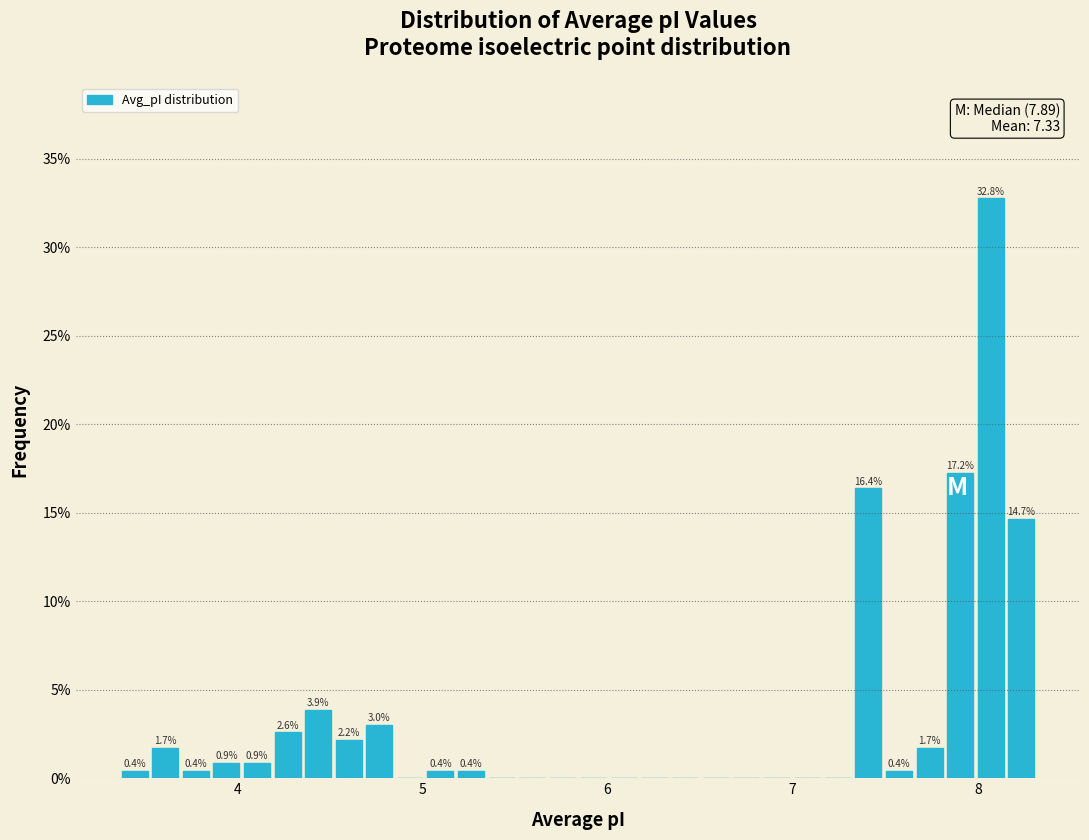

Read against the x-axis, roughly where is the centre of the tallest bar?

8.1